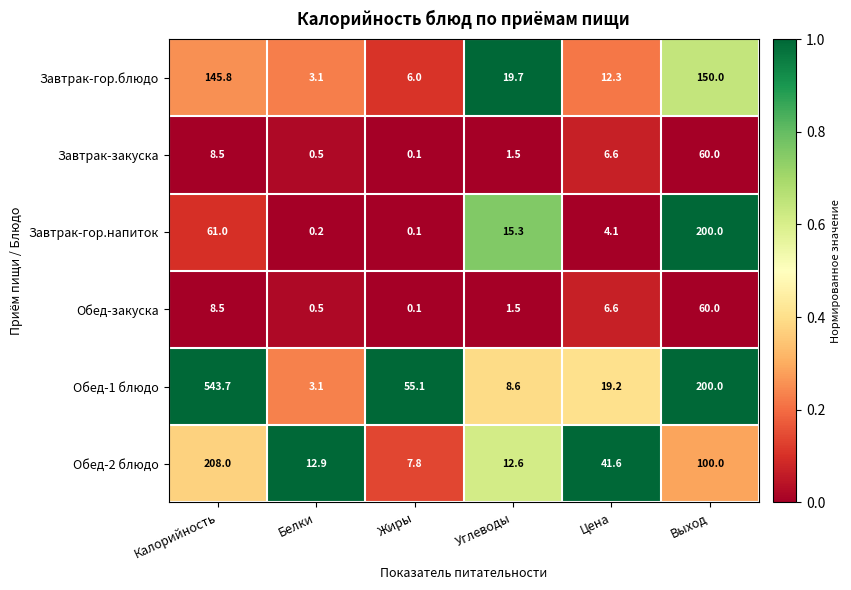

At which category is the sum across all series the highest?

Калорийность